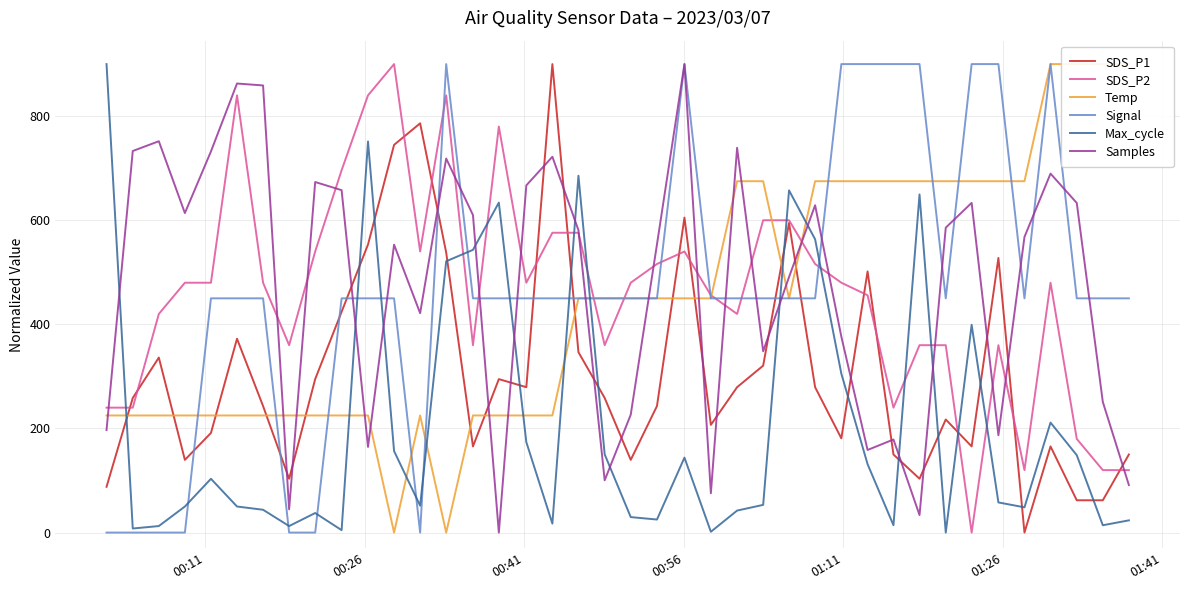

True or false: Max_cycle has more than 2 interior local peaks.

True